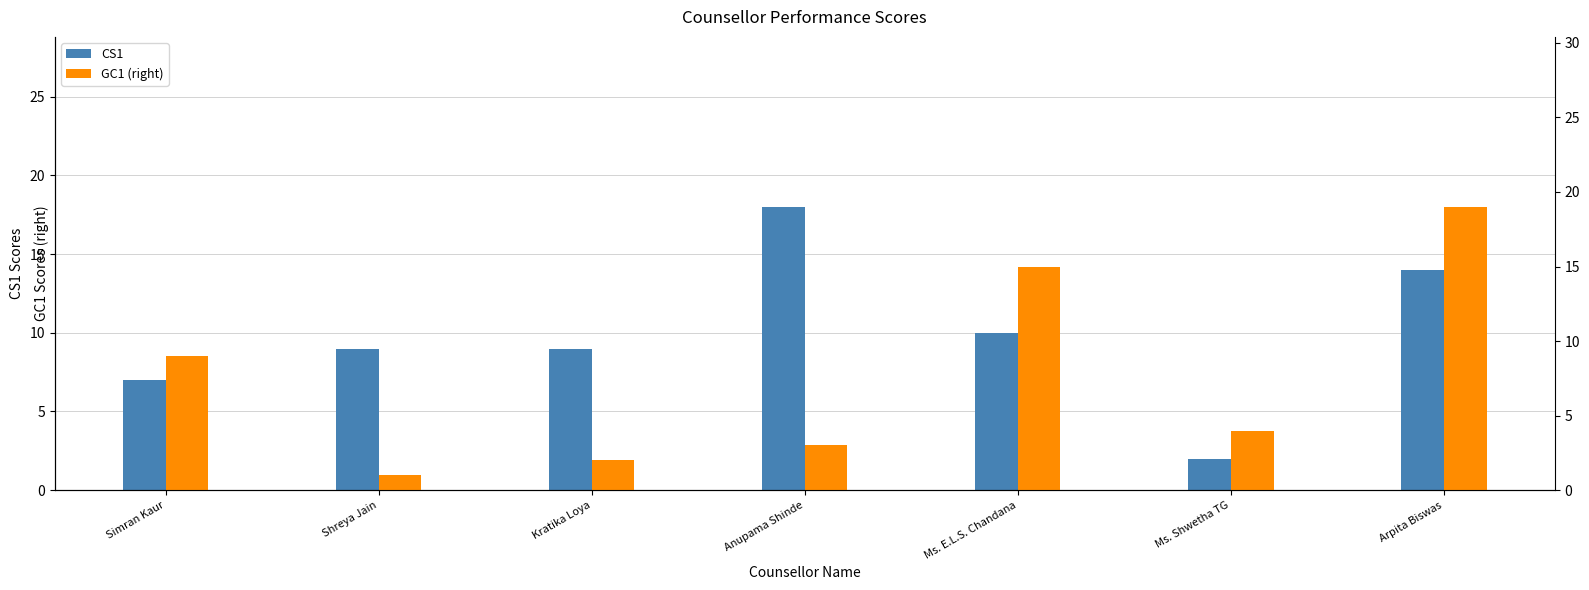

What is the maximum value for GC1 (right)?

19